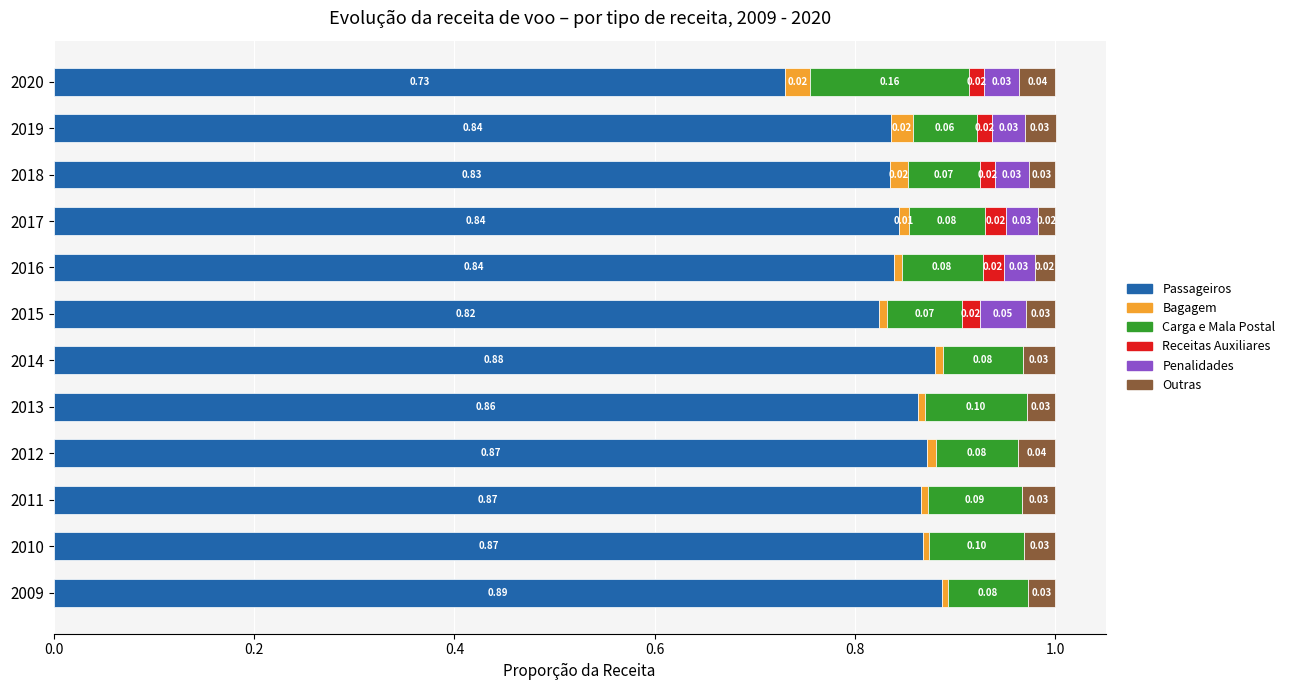

What is the total value across all series at 2012?

1.0